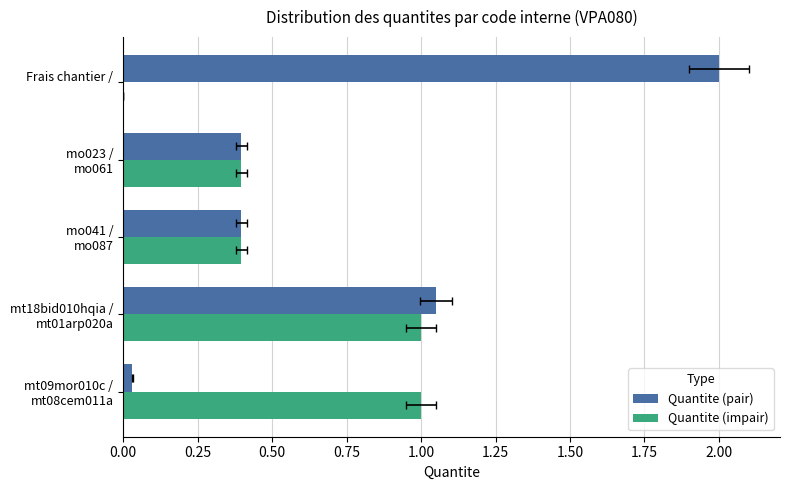

What is the maximum value shown in the chart?

2.0